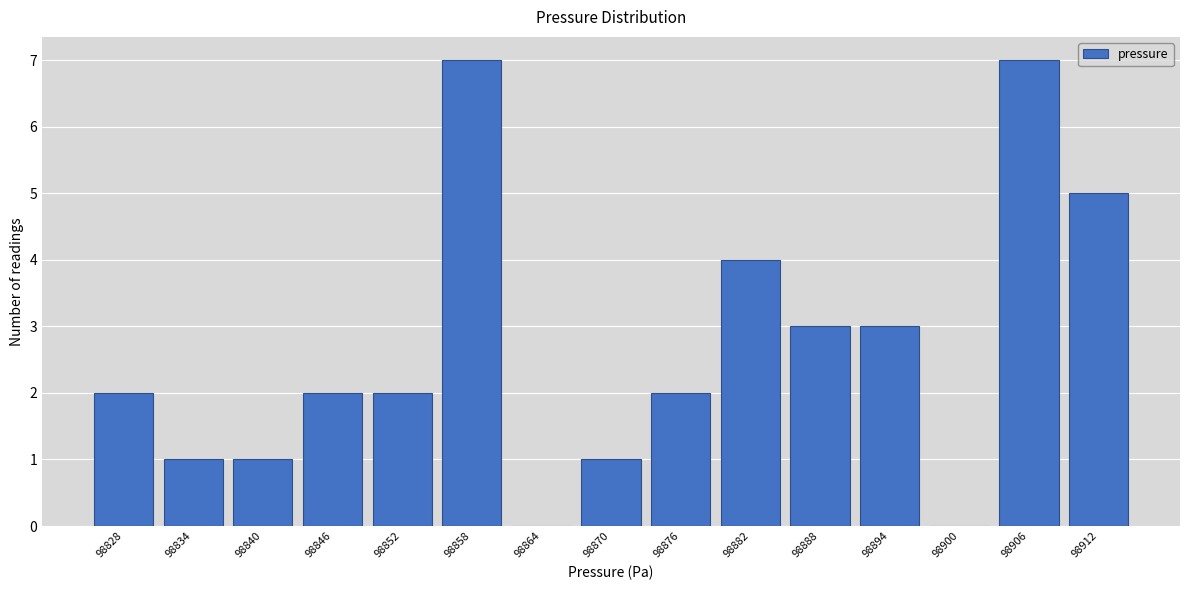

Reading left to right, transcribe all the data shown in this chart.

98828=2	98834=1	98840=1	98846=2	98852=2	98858=7	98864=0	98870=1	98876=2	98882=4	98888=3	98894=3	98900=0	98906=7	98912=5